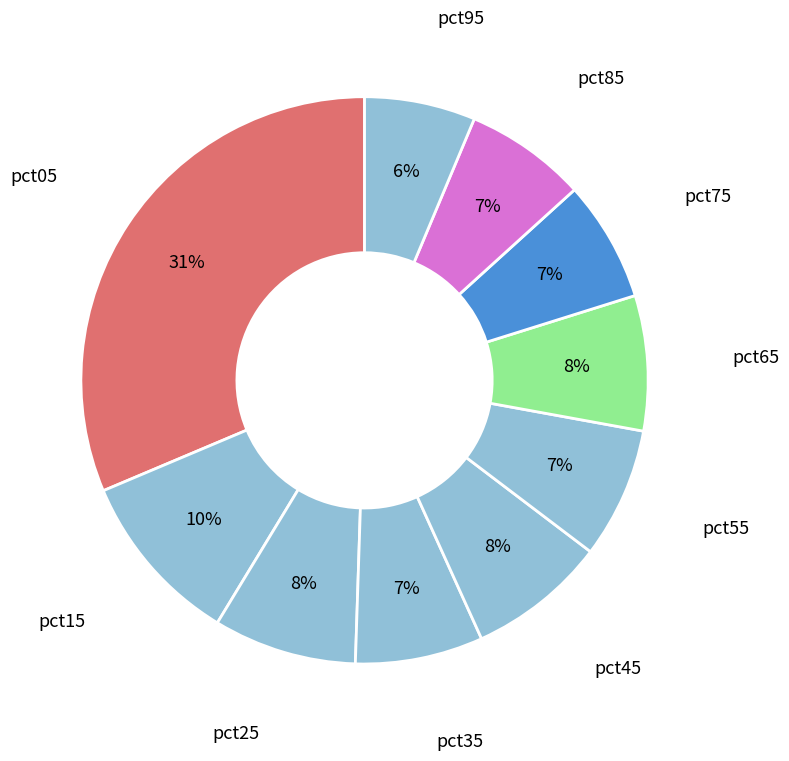

How many segments does this pie chart have?

10